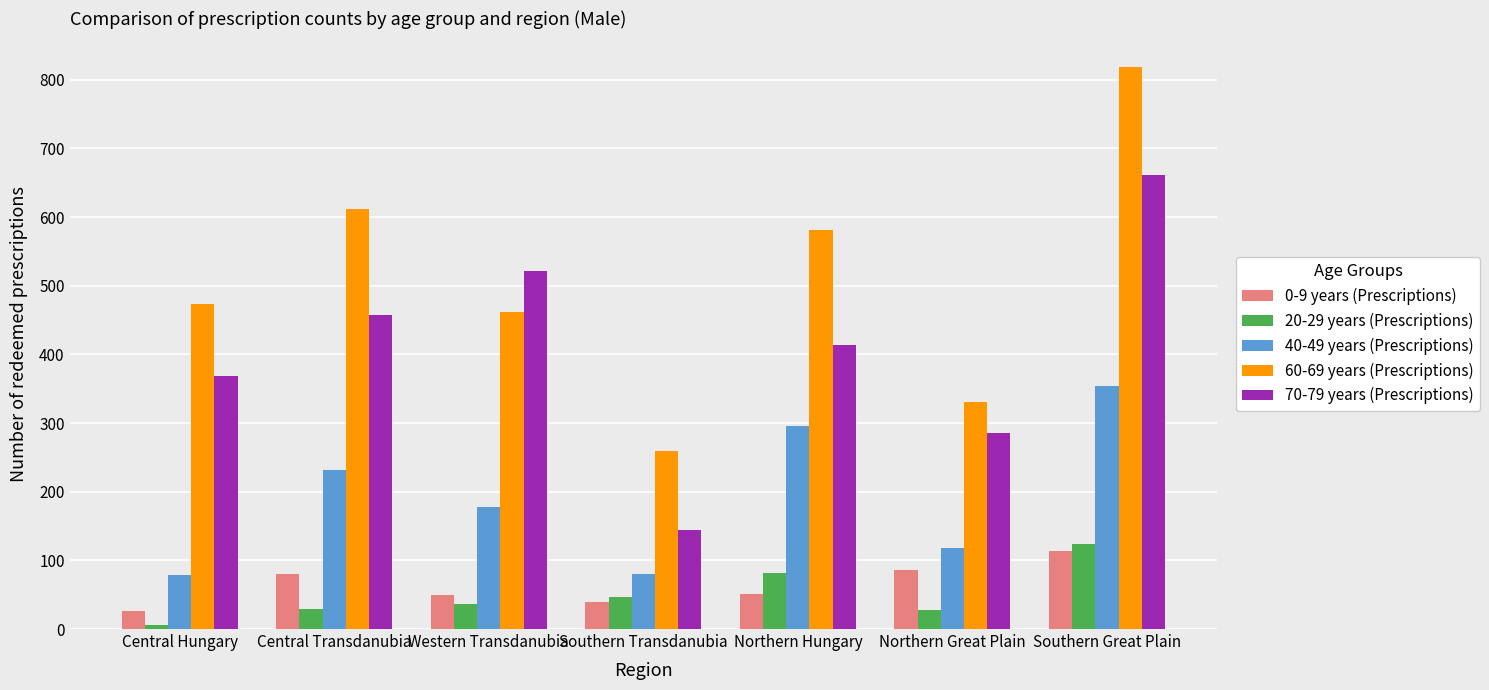

What is the difference between the maximum and minimum values in the 70-79 years (Prescriptions) series?

517